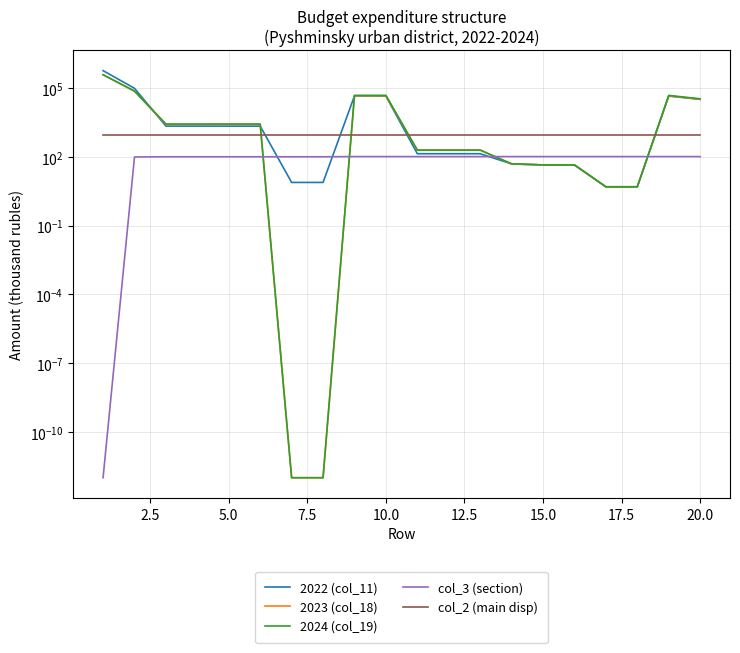

True or false: 2024 (col_19) and 2022 (col_11) intersect in this chart.

True